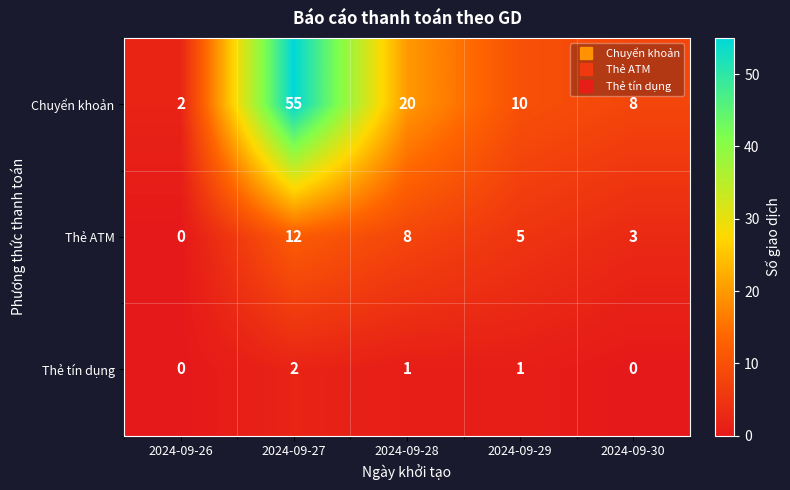

Reading right to left, what are all the values shown in this chart?

Chuyển khoản: 2024-09-30=8	2024-09-29=10	2024-09-28=20	2024-09-27=55	2024-09-26=2
Thẻ ATM: 2024-09-30=3	2024-09-29=5	2024-09-28=8	2024-09-27=12	2024-09-26=0
Thẻ tín dụng: 2024-09-30=0	2024-09-29=1	2024-09-28=1	2024-09-27=2	2024-09-26=0